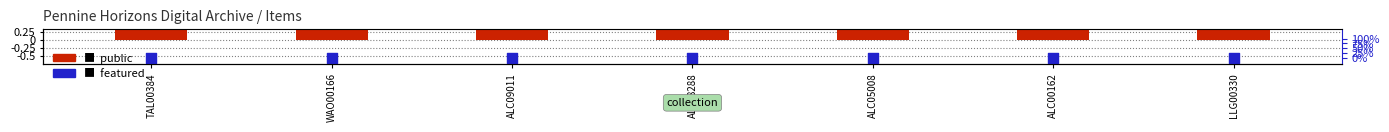

What are all the series names shown in the legend?

public, featured